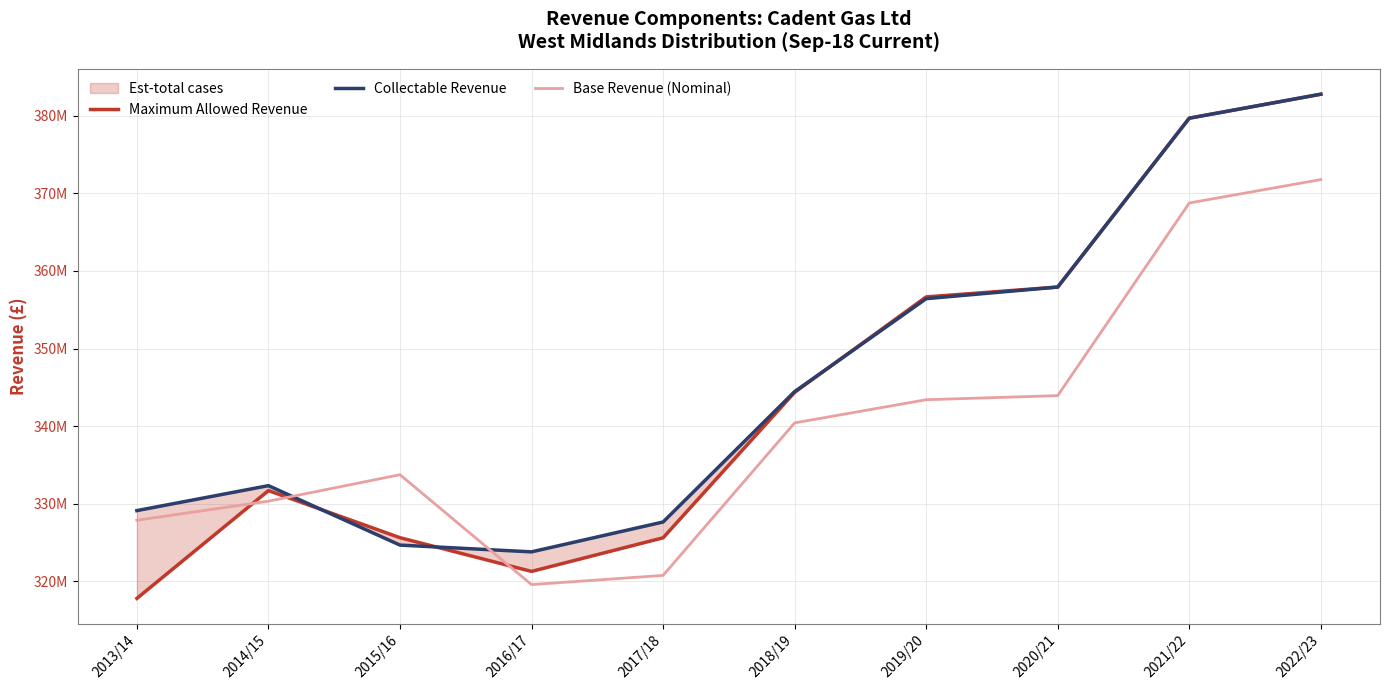

What is the difference between the maximum and minimum values in the Collectable Revenue series?

59021106.4